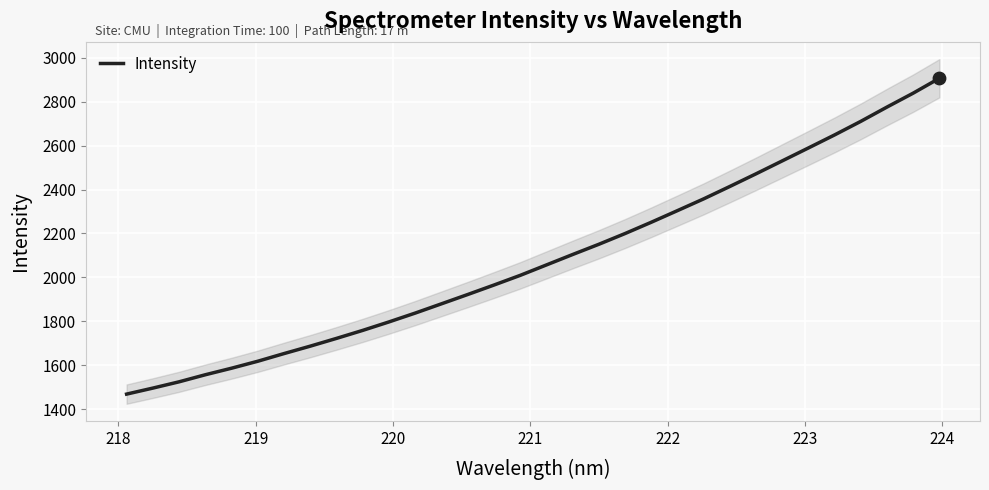

What is the minimum value for Intensity?

1468.3